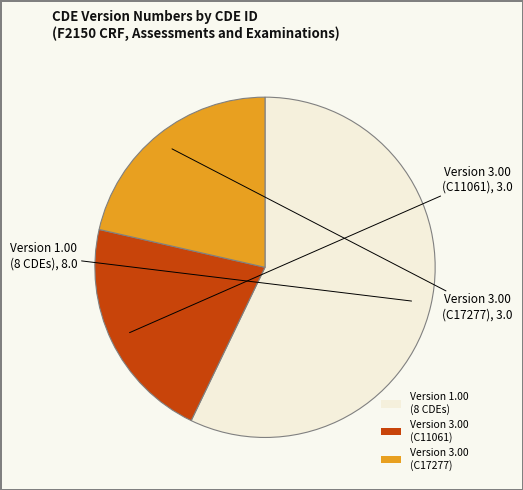

Which slice is the largest?

Version 1.00 (8 CDEs)